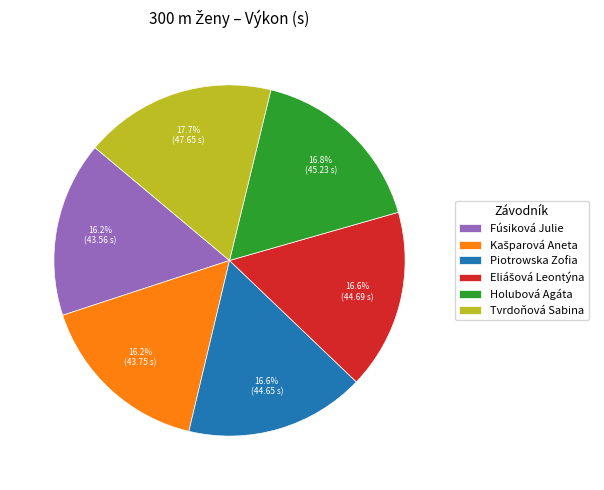

Count the number of slices in the pie.

6